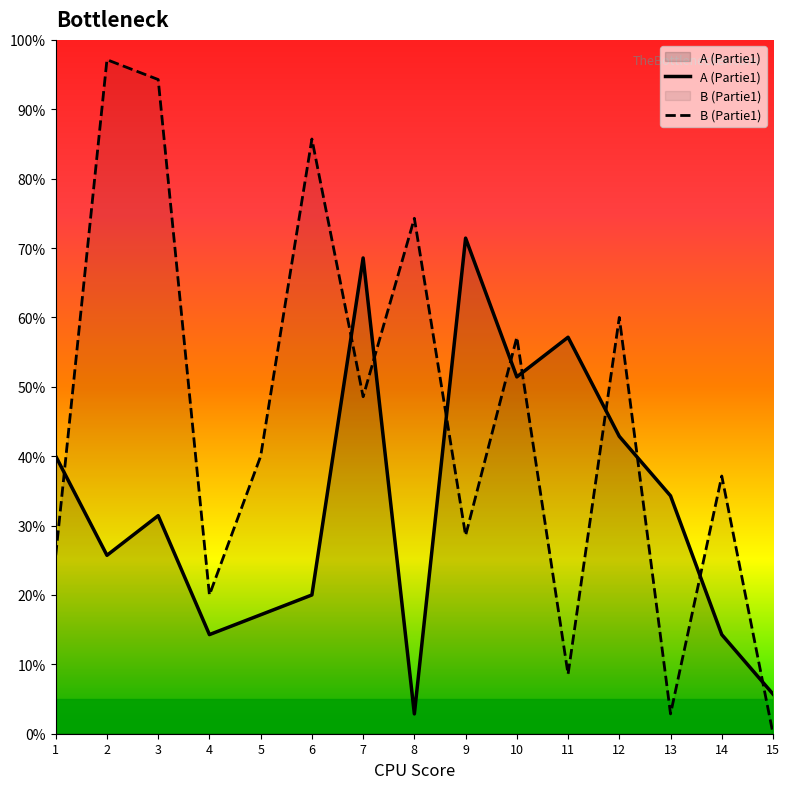

Rank the categories by A_part1 value from lowest to highest.

8, 15, 4, 14, 5, 6, 2, 3, 13, 1, 12, 10, 11, 7, 9